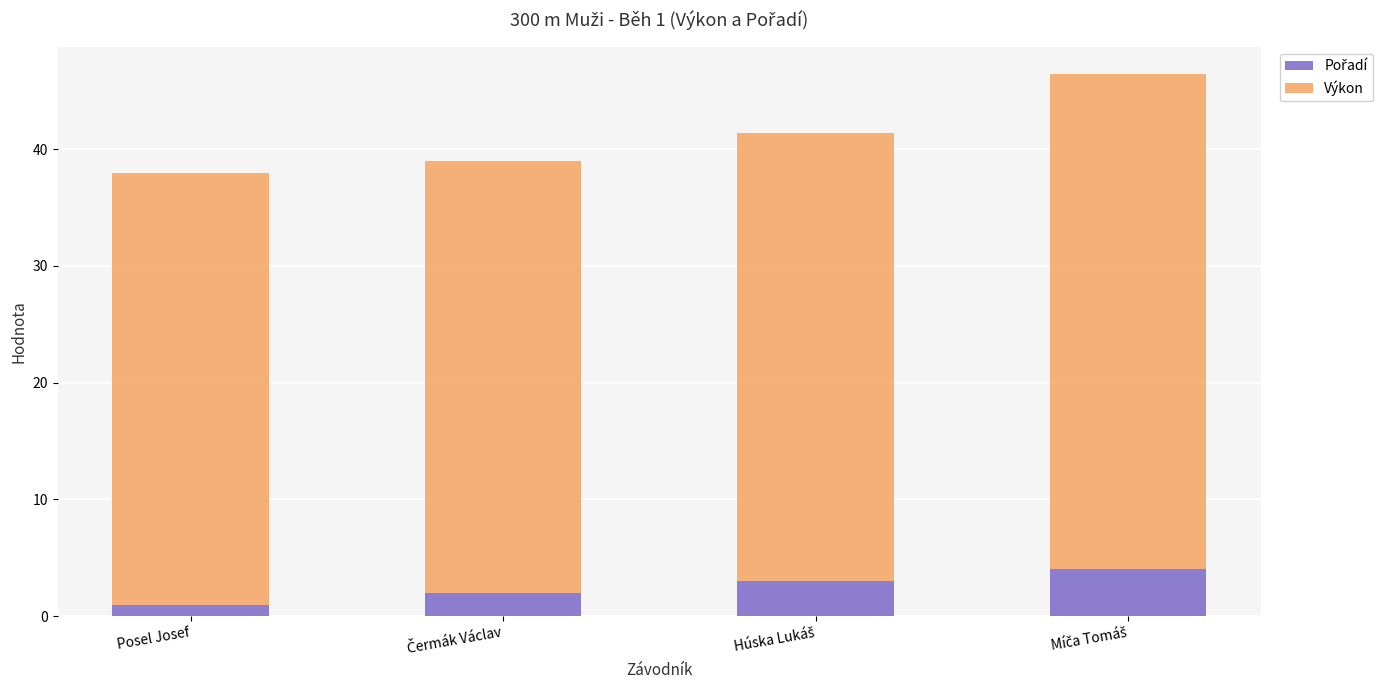

True or false: Výkon has a value of 38.4 at Húska Lukáš.

True